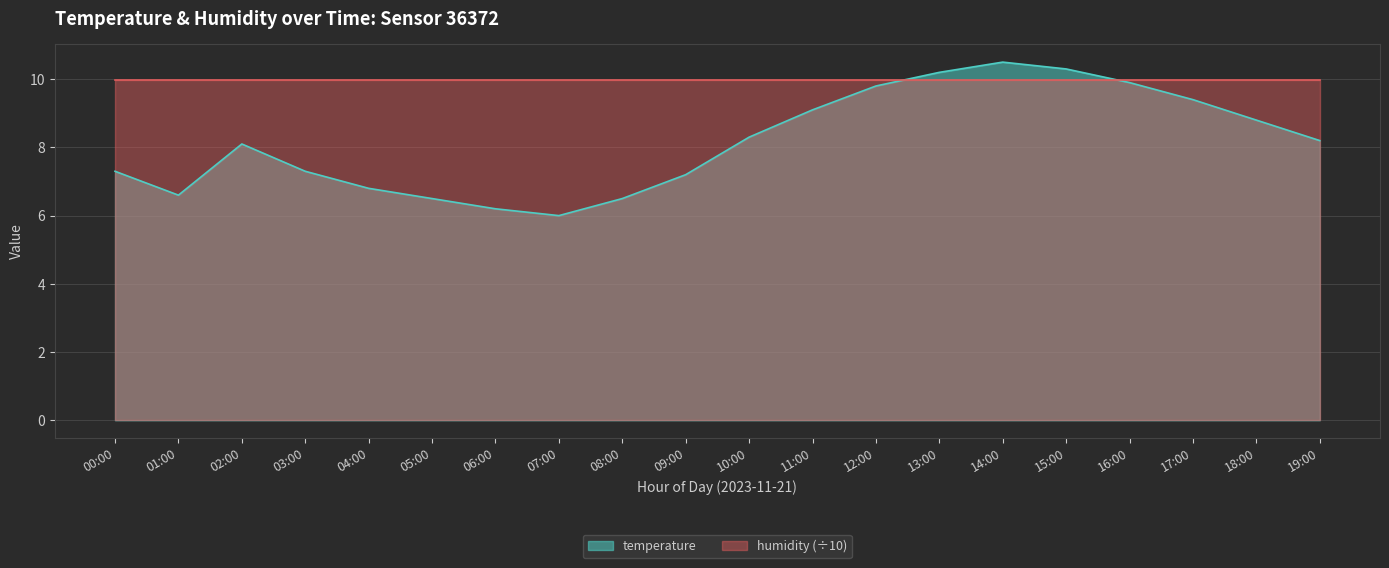

Where is the first local maximum?

02:00